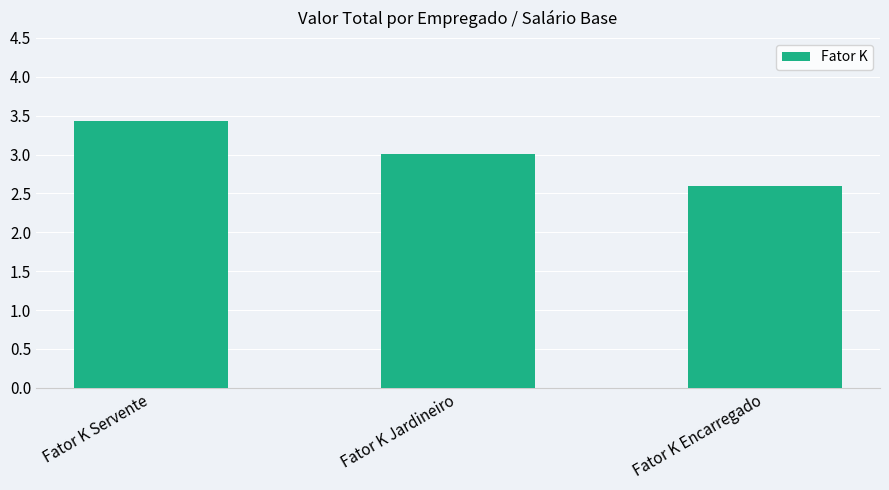

What is the sum of all values?

9.0